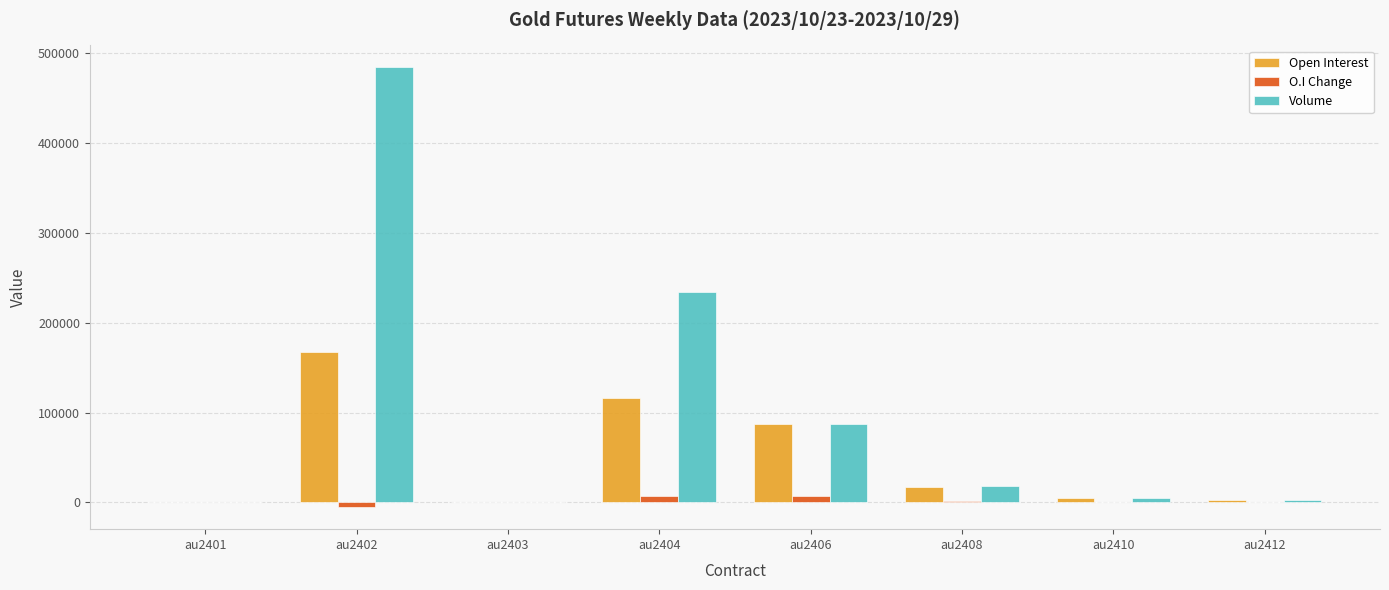

Which series changed the most between au2403 and au2406?

Open Interest